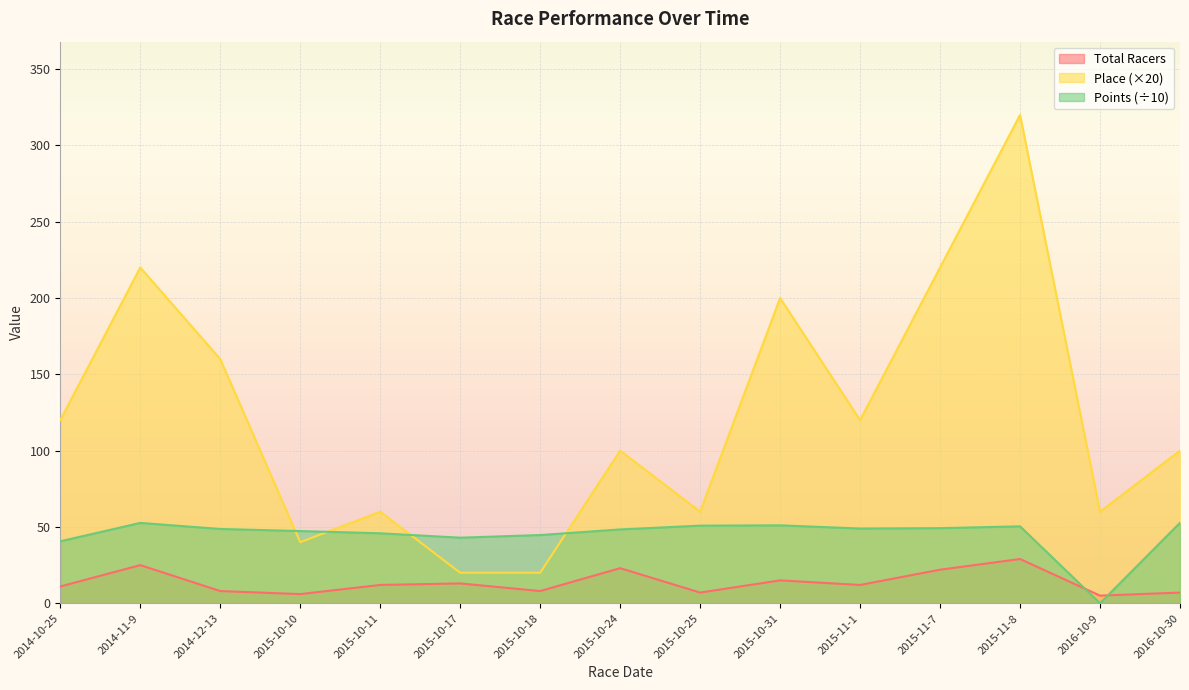

What is the label of the 5th point from the left?

2015-10-11